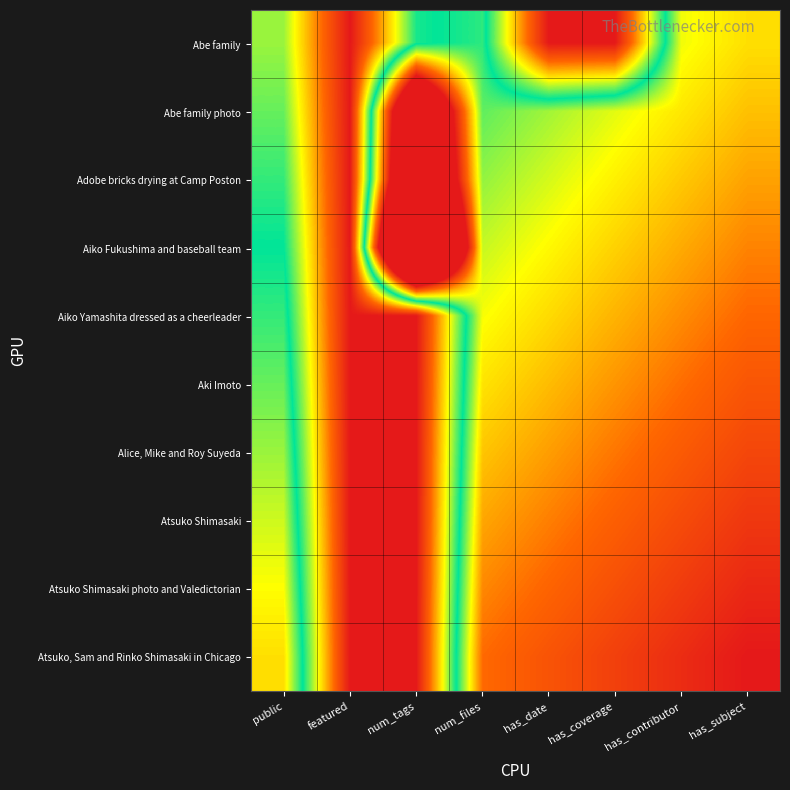

Reading left to right, what are all the values shown in this chart?

Abe family: public=0.4	featured=0.0	num_tags=0.5	num_files=0.5	has_date=0.0	has_coverage=0.0	has_contributor=0.7	has_subject=0.7
Abe family photo: public=0.4	featured=0.0	num_tags=1.6	num_files=0.6	has_date=0.6	has_coverage=0.6	has_contributor=0.7	has_subject=0.7
Adobe bricks drying at Camp Poston: public=0.5	featured=0.0	num_tags=1.7	num_files=0.6	has_date=0.6	has_coverage=0.7	has_contributor=0.7	has_subject=0.8
Aiko Fukushima and baseball team: public=0.5	featured=0.0	num_tags=2.3	num_files=0.6	has_date=0.7	has_coverage=0.7	has_contributor=0.8	has_subject=0.8
Aiko Yamashita dressed as a cheerleader: public=0.5	featured=0.0	num_tags=0.0	num_files=0.7	has_date=0.7	has_coverage=0.7	has_contributor=0.8	has_subject=0.8
Aki Imoto: public=0.6	featured=0.0	num_tags=0.0	num_files=0.7	has_date=0.7	has_coverage=0.8	has_contributor=0.8	has_subject=0.9
Alice, Mike and Roy Suyeda: public=0.6	featured=0.0	num_tags=0.0	num_files=0.7	has_date=0.8	has_coverage=0.8	has_contributor=0.9	has_subject=0.9
Atsuko Shimasaki: public=0.6	featured=0.0	num_tags=0.0	num_files=0.8	has_date=0.8	has_coverage=0.8	has_contributor=0.9	has_subject=0.9
Atsuko Shimasaki photo and Valedictorian: public=0.7	featured=0.0	num_tags=0.0	num_files=0.8	has_date=0.8	has_coverage=0.9	has_contributor=0.9	has_subject=1.0
Atsuko, Sam and Rinko Shimasaki in Chicago: public=0.7	featured=0.0	num_tags=0.0	num_files=0.8	has_date=0.9	has_coverage=0.9	has_contributor=1.0	has_subject=1.0